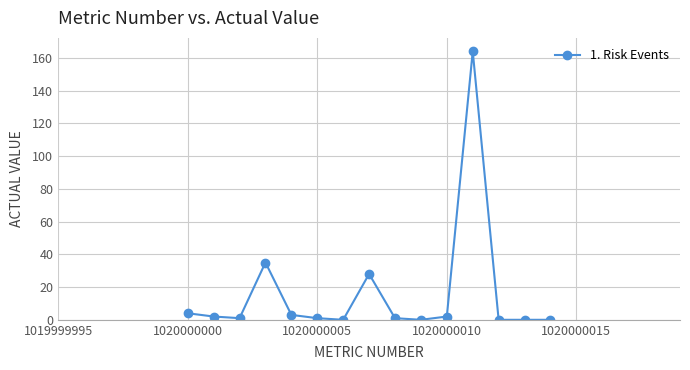

What is the greatest value displayed?

164